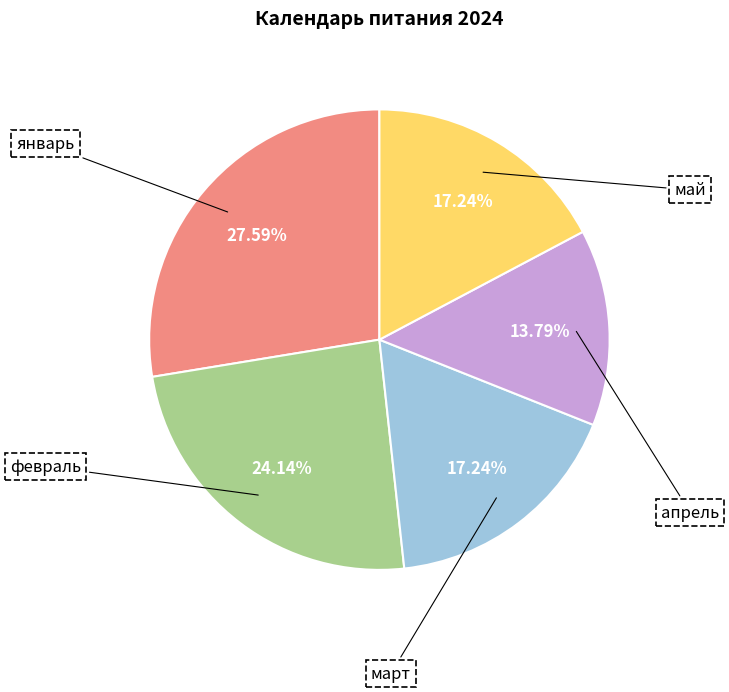

True or false: февраль accounts for 24% of the total.

True